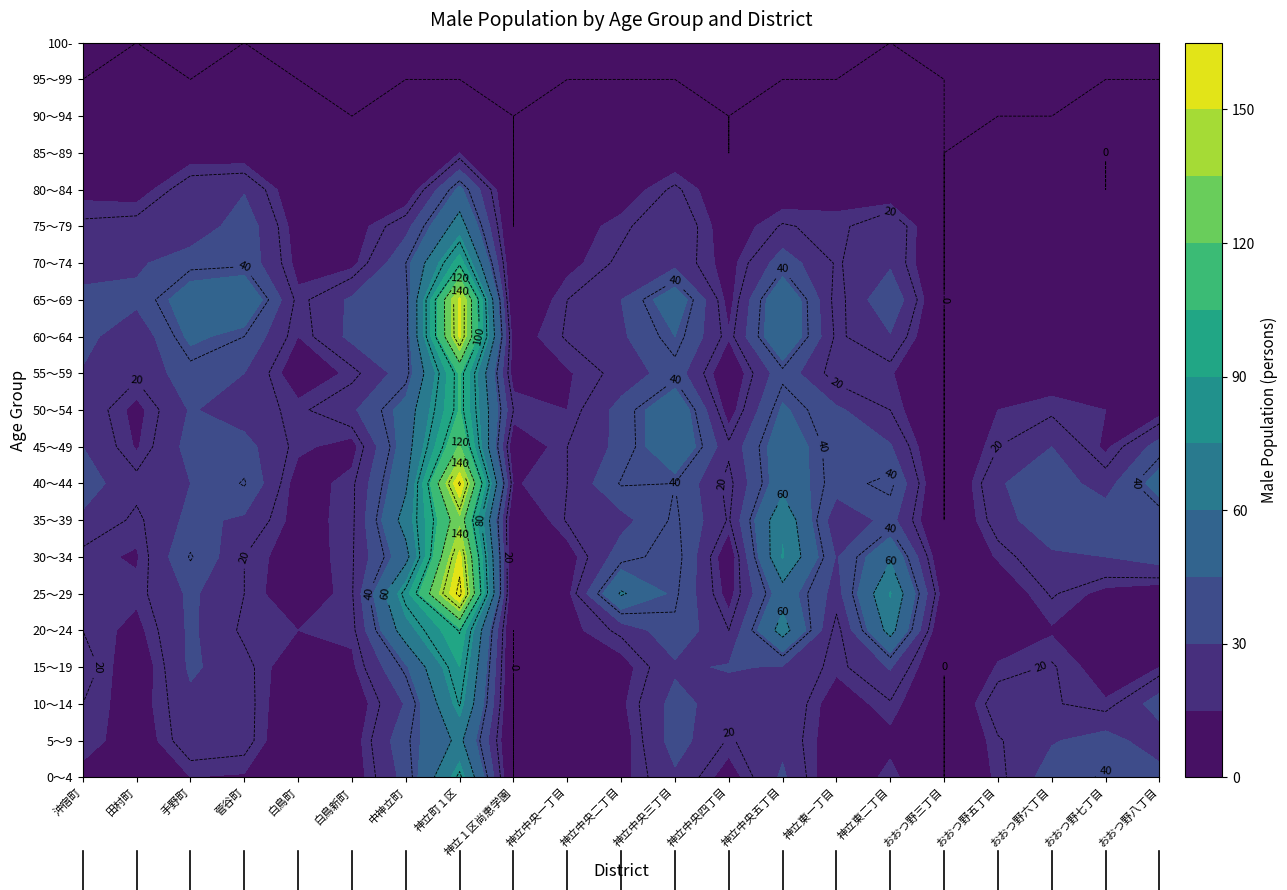

At which category is the sum across all series the highest?

7